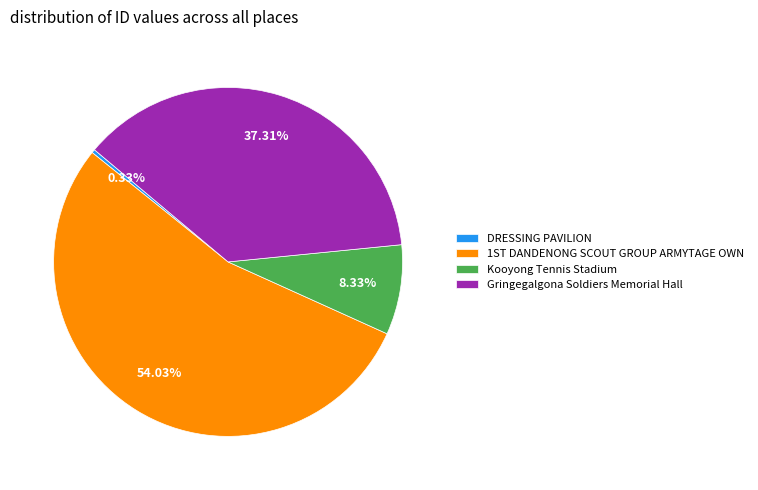

Count the number of slices in the pie.

4